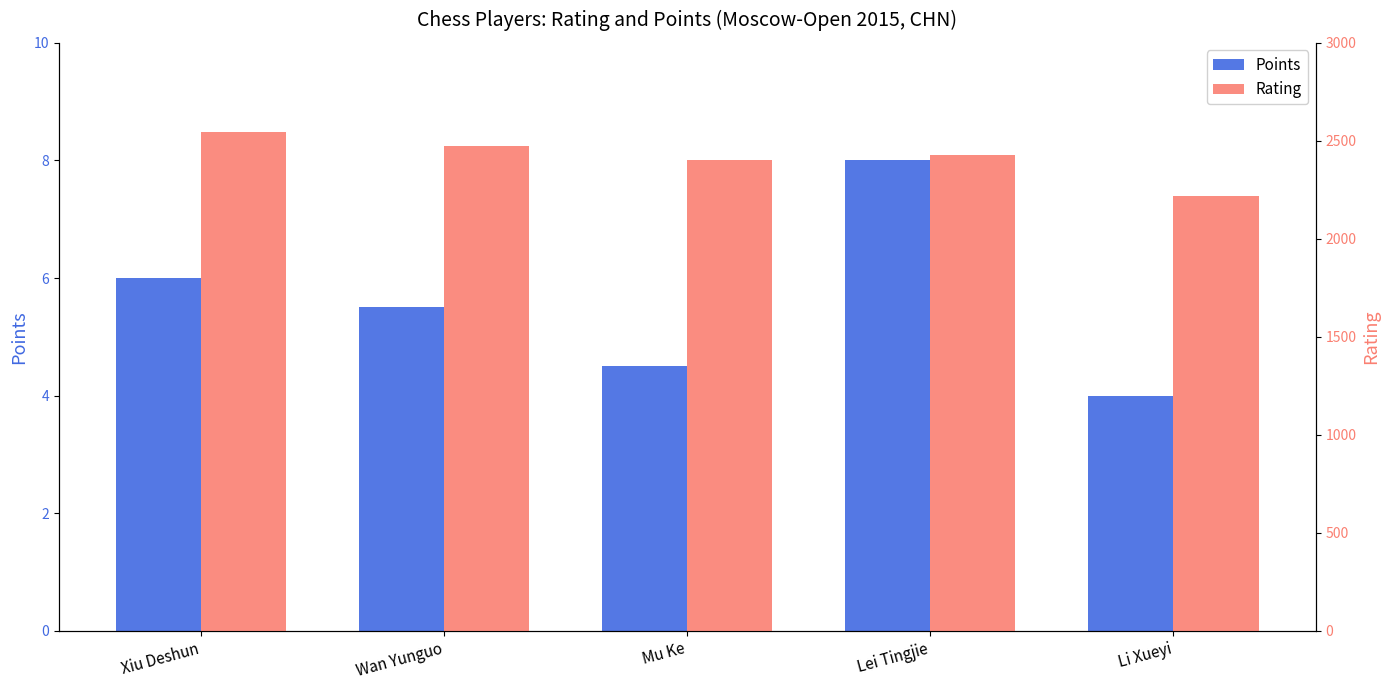

Rank the categories by Rating value from highest to lowest.

Xiu Deshun, Wan Yunguo, Lei Tingjie, Mu Ke, Li Xueyi